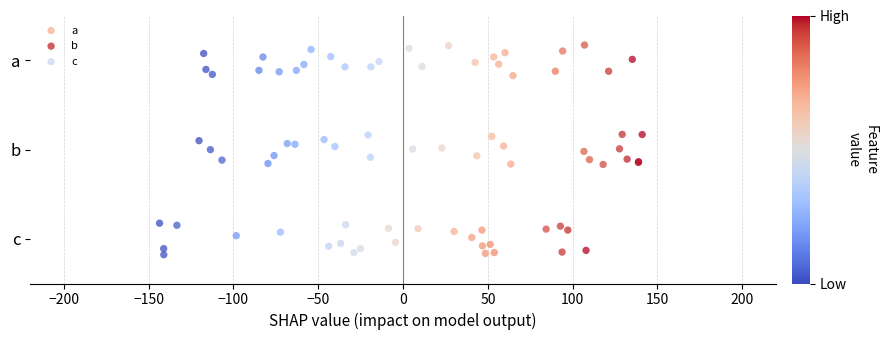

Which series reaches the maximum Y coordinate?

a